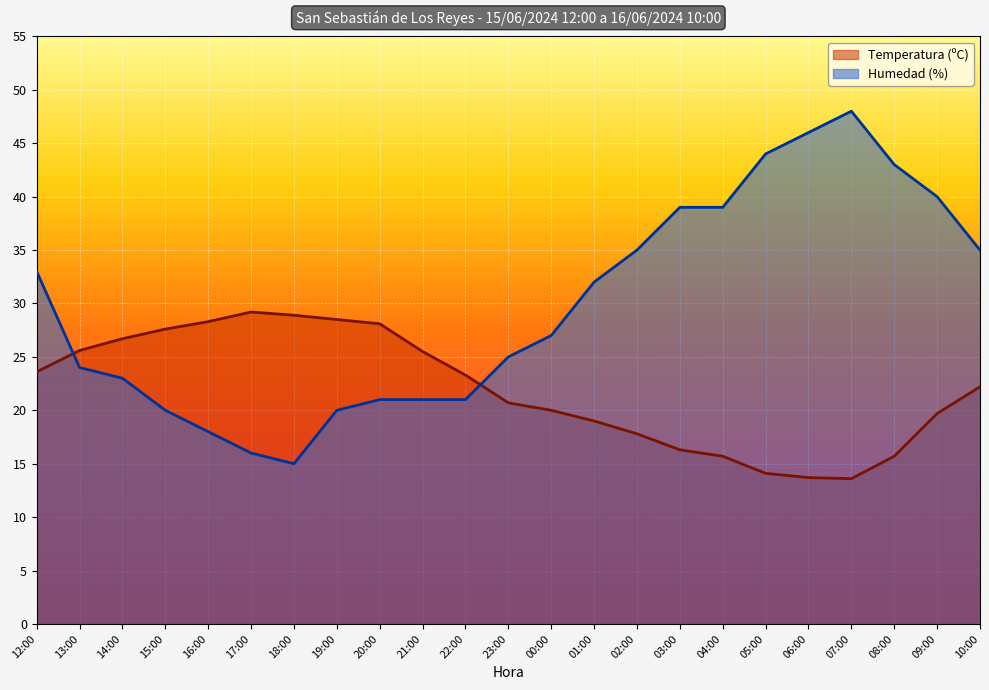

Between which two adjacent categories do Temperatura (ºC) and Humedad (%) first intersect?

12:00 and 13:00